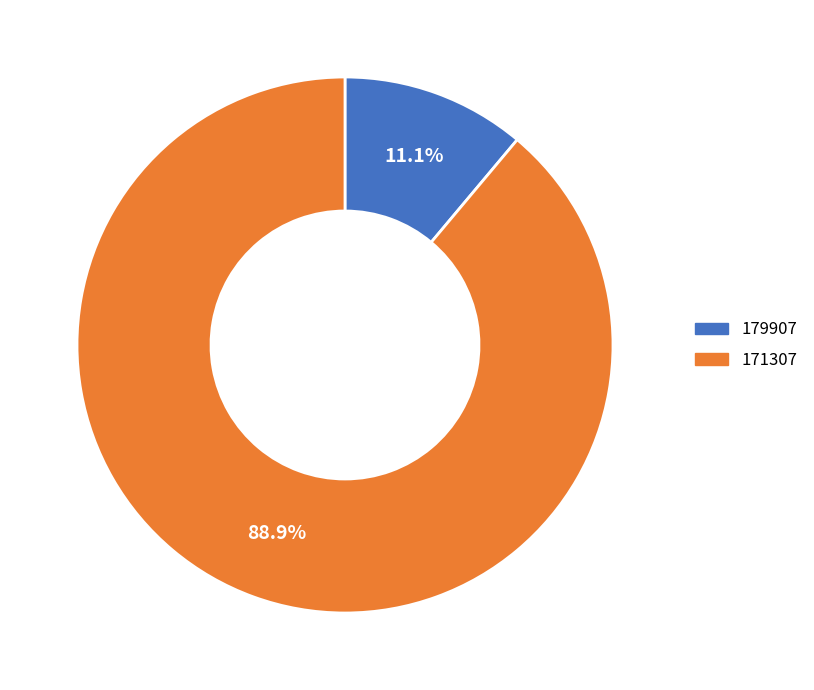

Is there a majority slice in this chart?

Yes